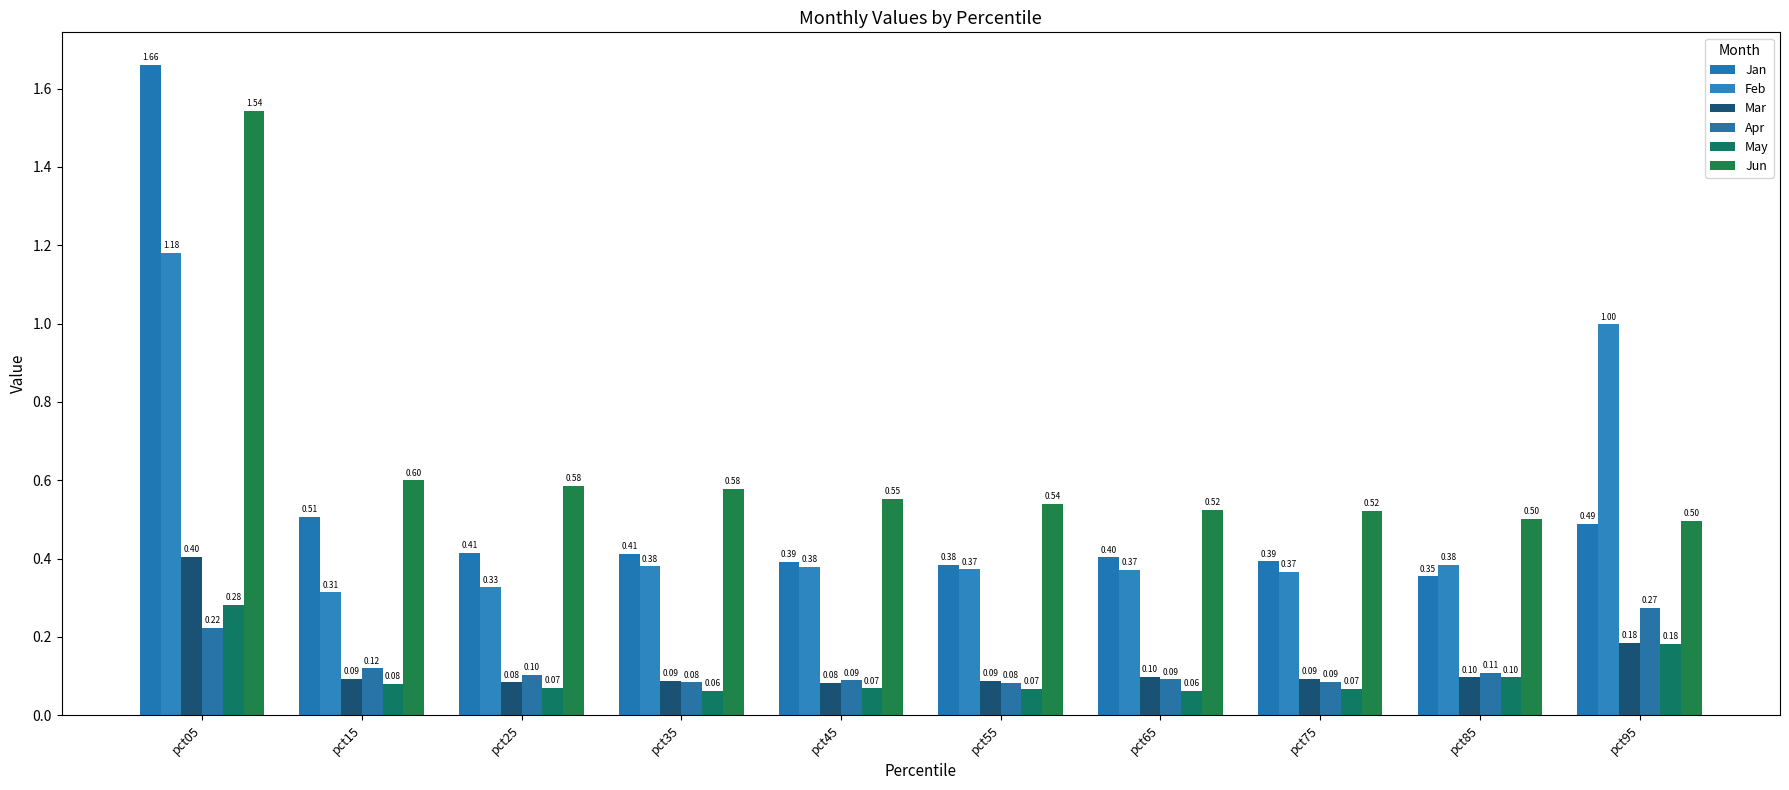

Reading right to left, list all the values displayed in this chart.

Jan: 0.5	0.4	0.4	0.4	0.4	0.4	0.4	0.4	0.5	1.7
Feb: 1.0	0.4	0.4	0.4	0.4	0.4	0.4	0.3	0.3	1.2
Mar: 0.2	0.1	0.1	0.1	0.1	0.1	0.1	0.1	0.1	0.4
Apr: 0.3	0.1	0.1	0.1	0.1	0.1	0.1	0.1	0.1	0.2
May: 0.2	0.1	0.1	0.1	0.1	0.1	0.1	0.1	0.1	0.3
Jun: 0.5	0.5	0.5	0.5	0.5	0.6	0.6	0.6	0.6	1.5